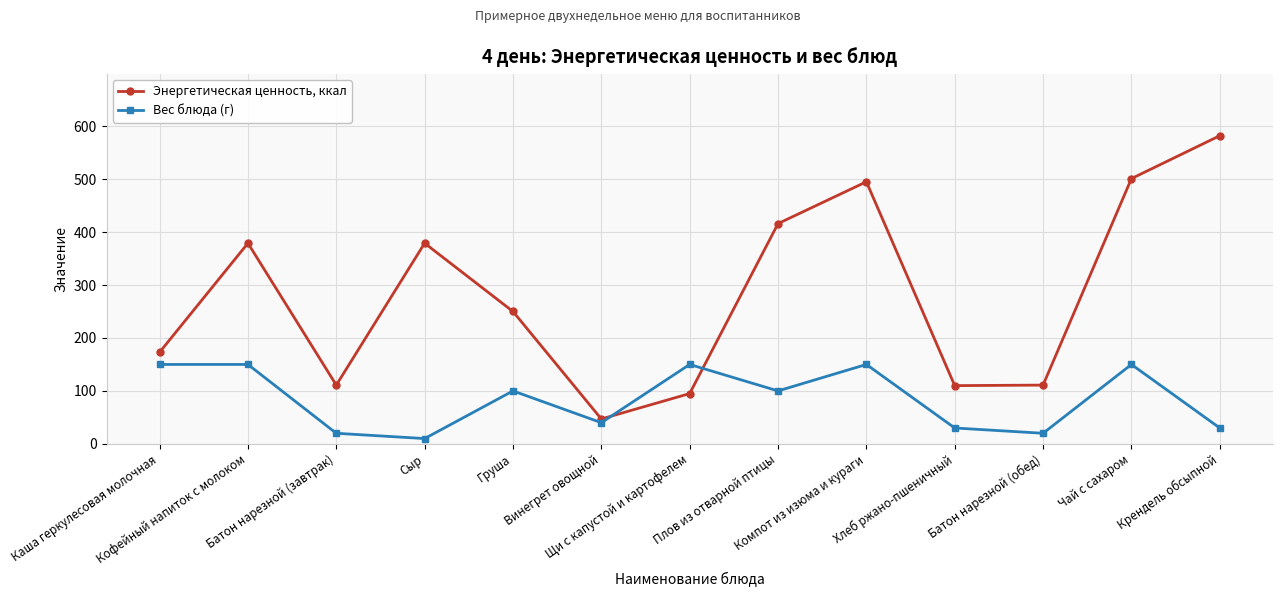

Which series has the largest range (max minus min)?

Энергетическая ценность, ккал